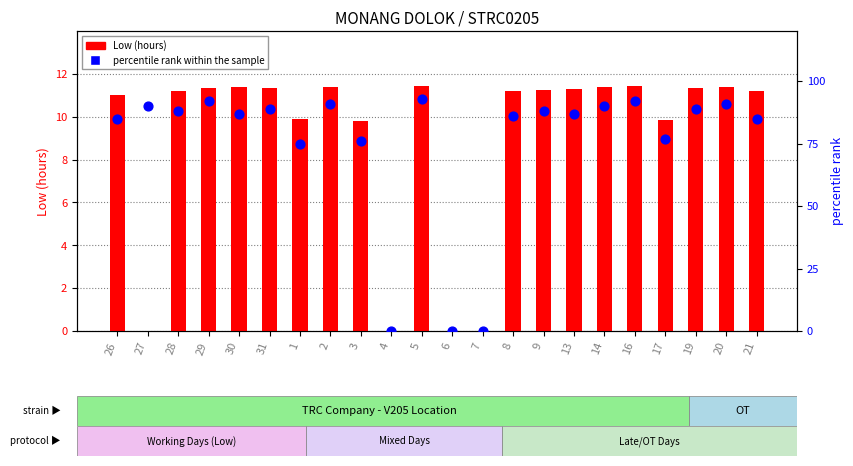

At which category is the sum across all series the highest?

5